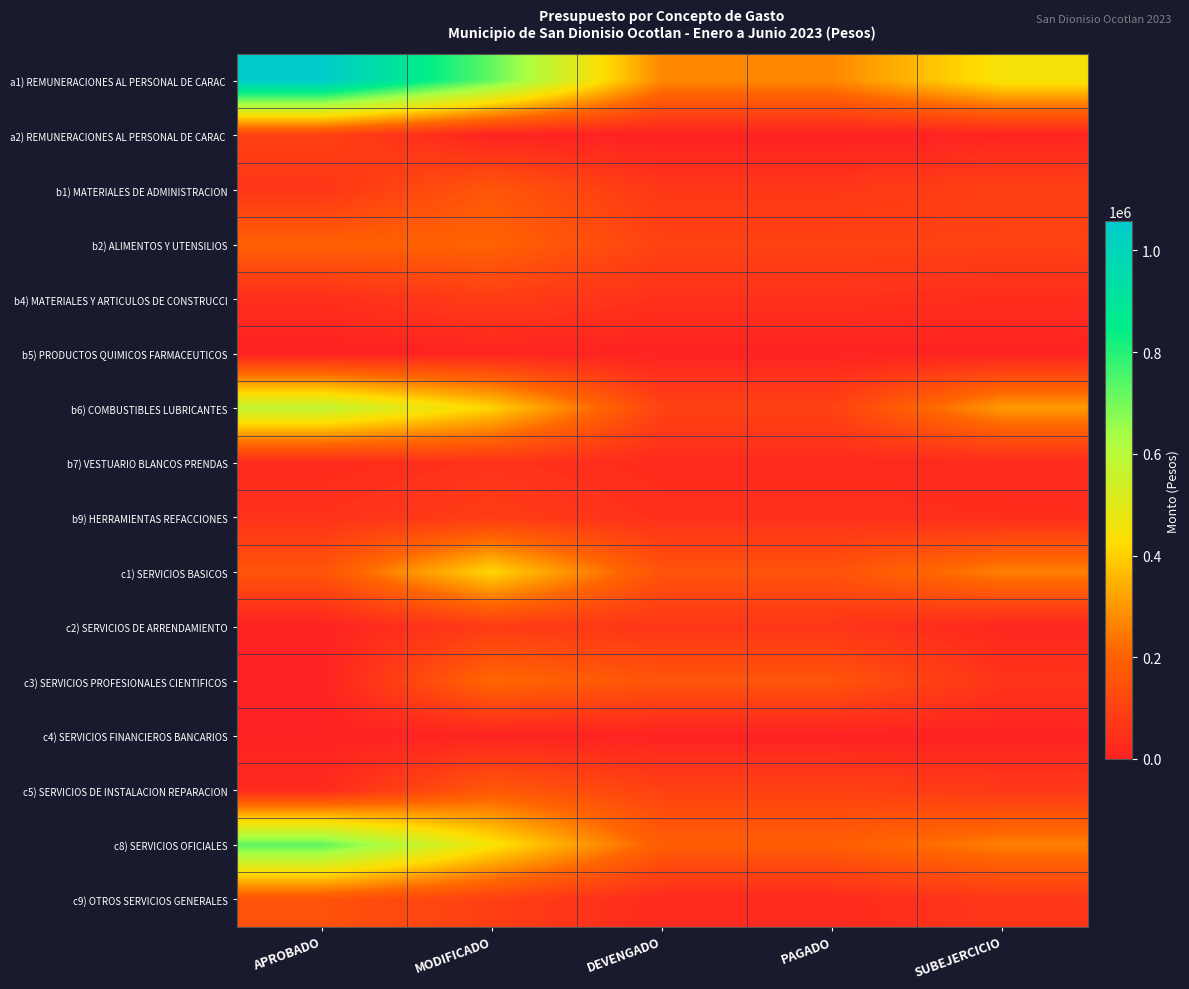

Between SUBEJERCICIO and DEVENGADO, which is larger?

SUBEJERCICIO